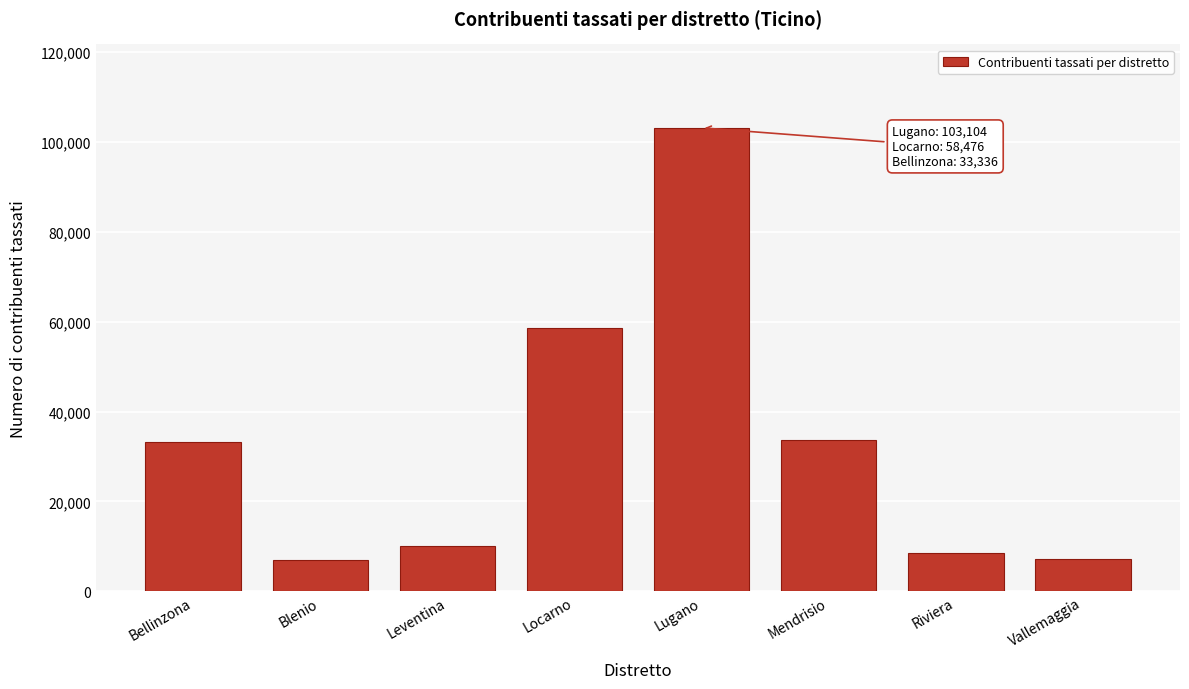

What is the change in value from Lugano to Mendrisio?

-69526